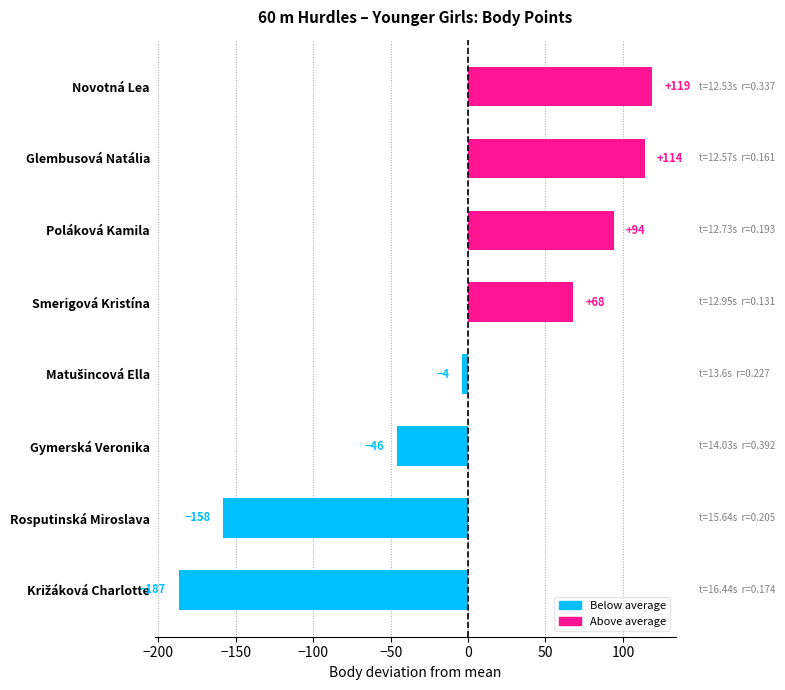

What is the change in value from Rosputinská Miroslava to Glembusová Natália?

+272